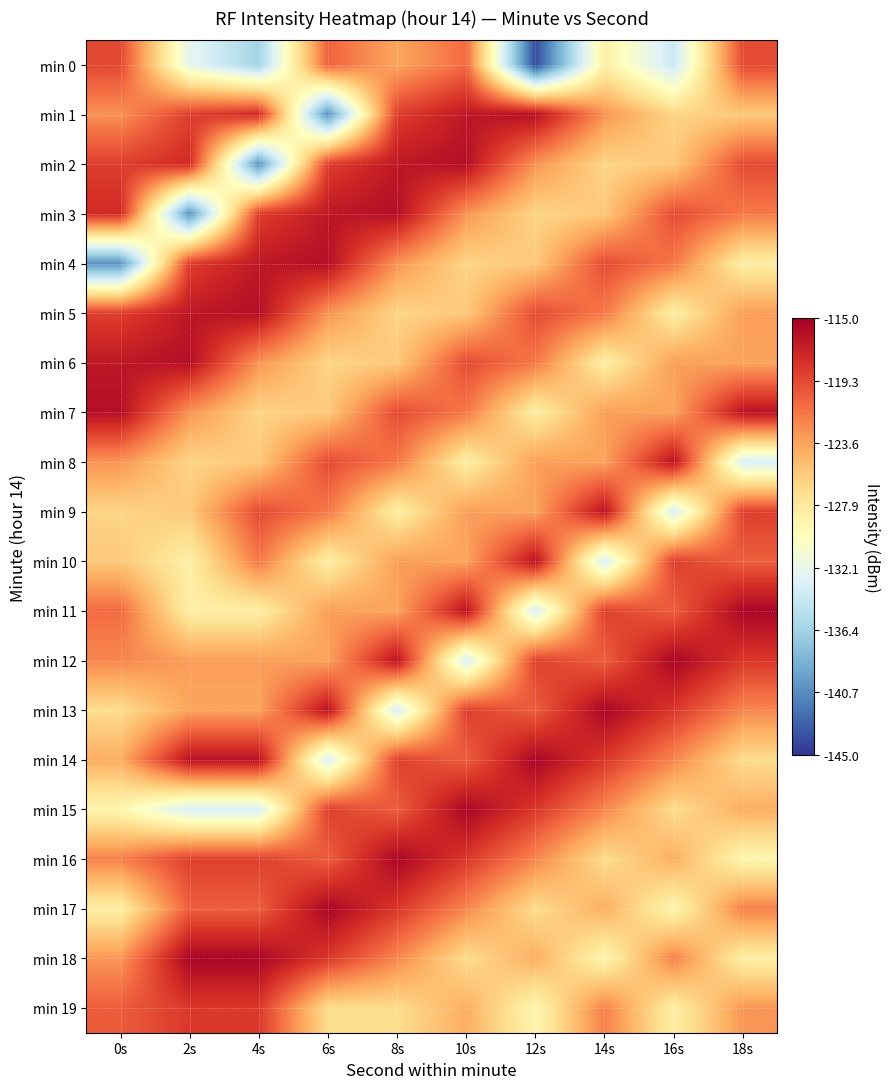

What is the total value across all series at 8s?

-2437.7